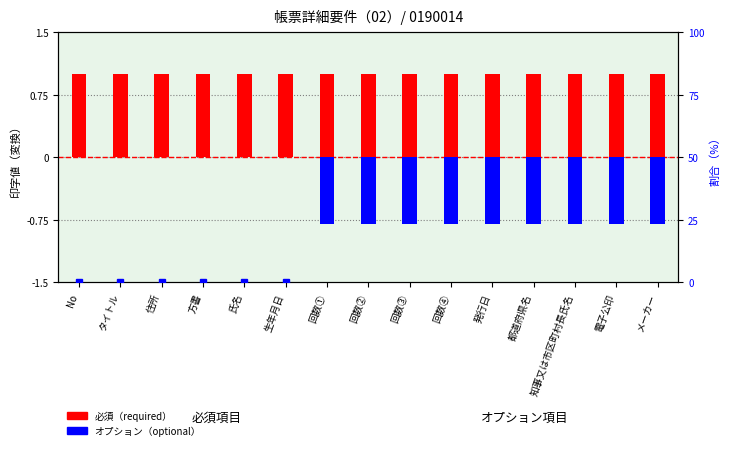

Rank the series by their maximum value, from lowest to highest.

オプション（optional）, 必須（required）